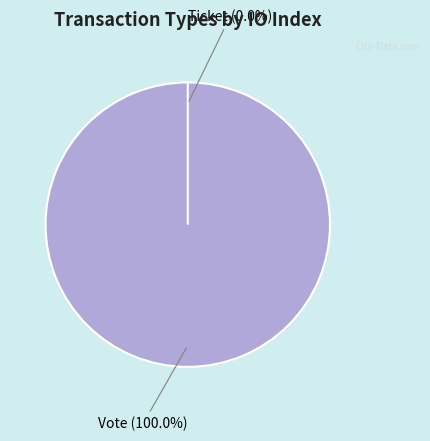

What is the change in value from Vote to Ticket?

-1